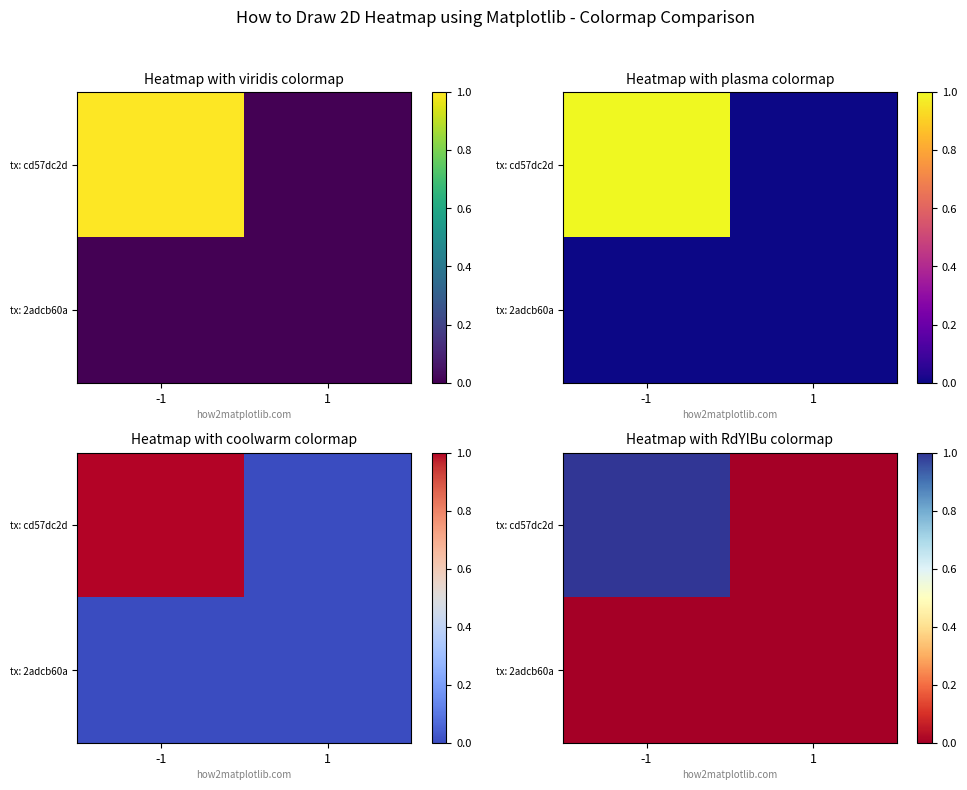

What is the highest value of the tx: cd57dc2d series?

1.0